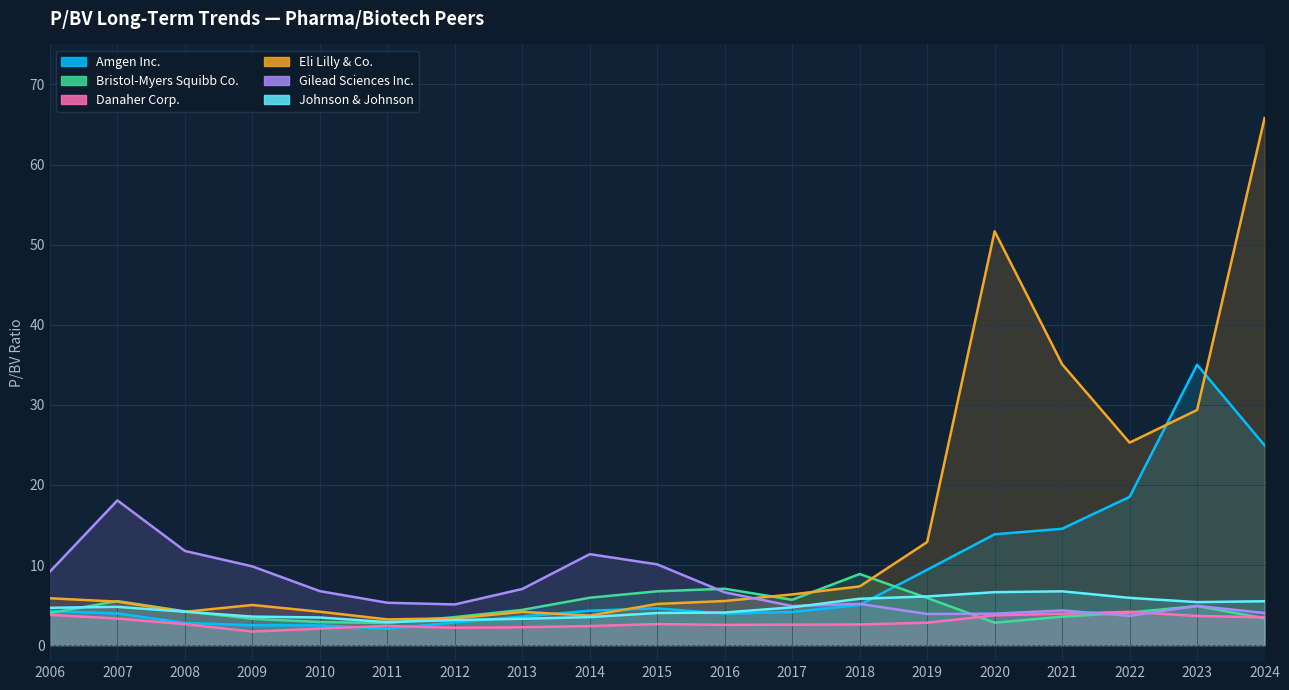

What is the approximate value of Gilead Sciences Inc. at 2006?

9.2